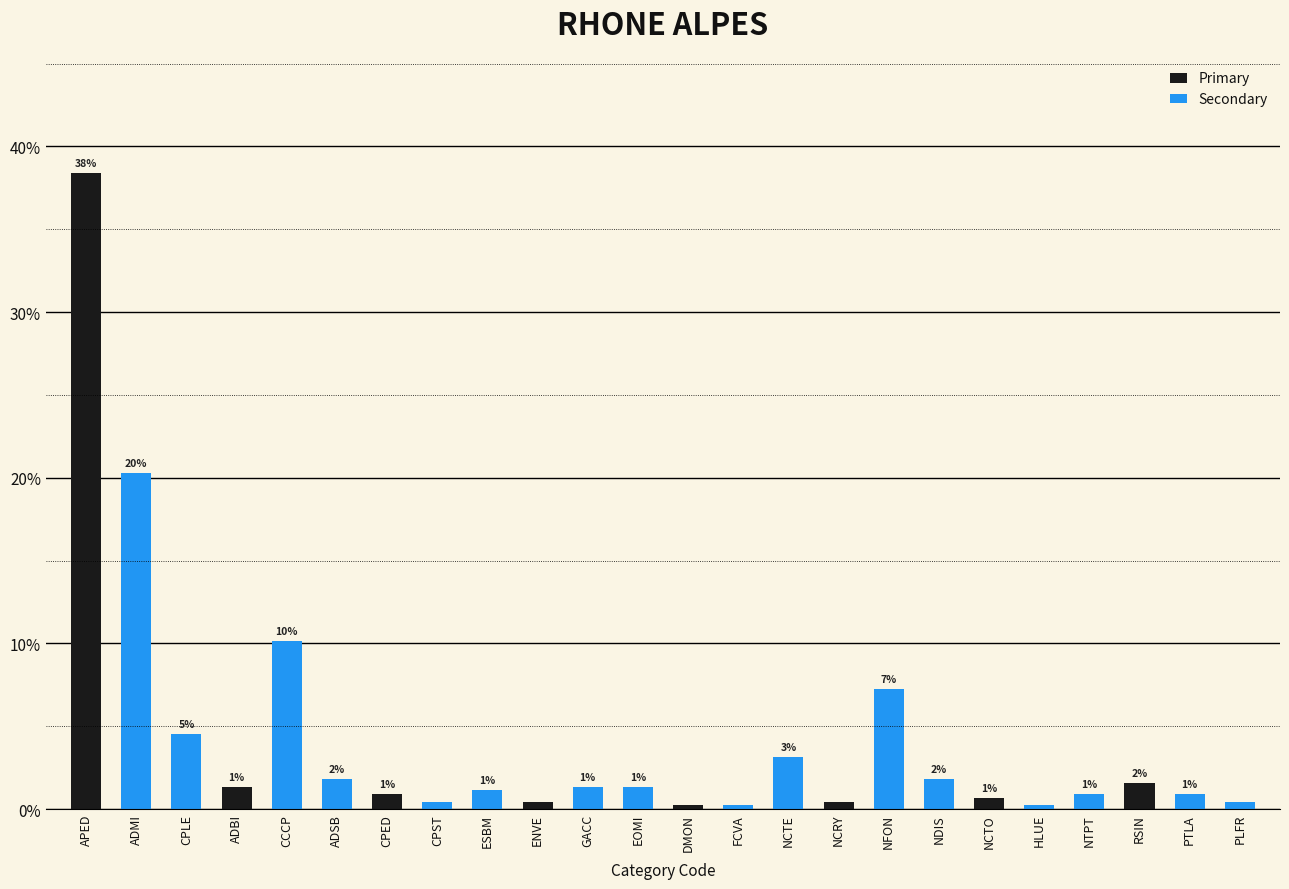

What is the average value of the Primary series?

1.8